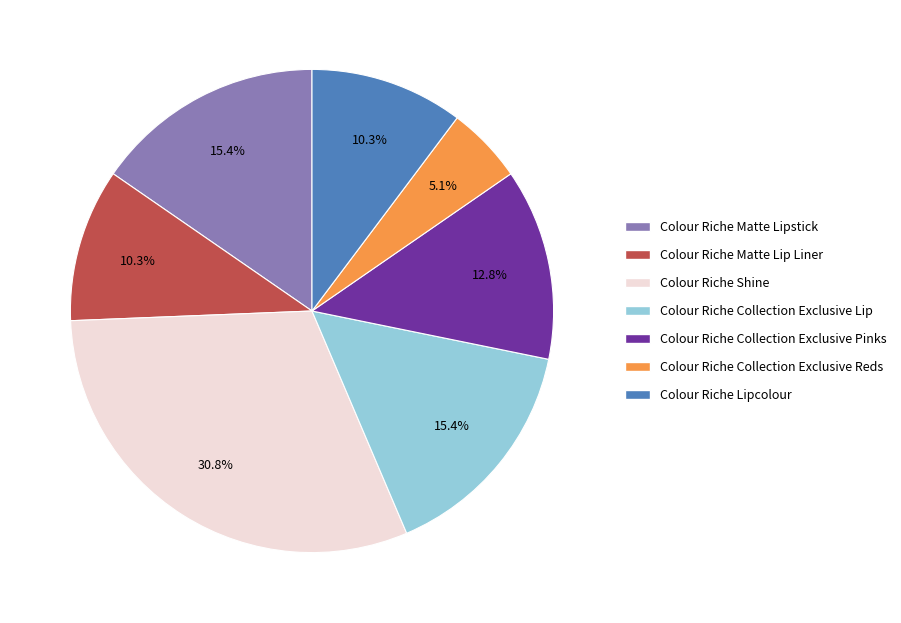

Is it true that Colour Riche Matte Lip Liner is 10% of the pie?

True